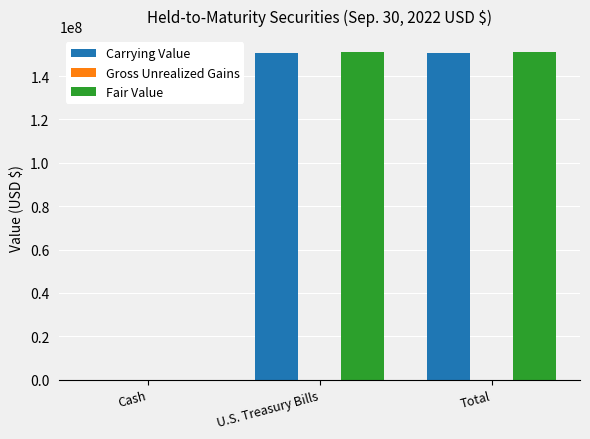

What is the sum of all Carrying Value values?

301689850